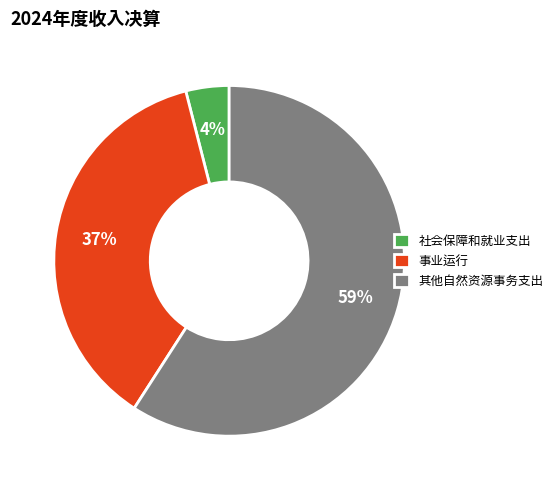

Which category has the smallest portion of the pie?

社会保障和就业支出